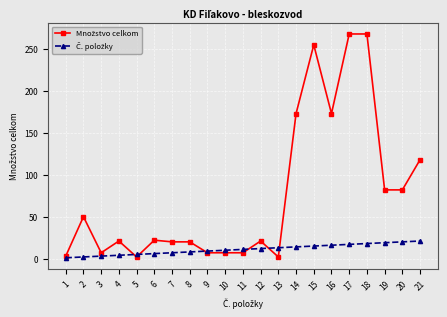

What is the maximum value shown in the chart?

268